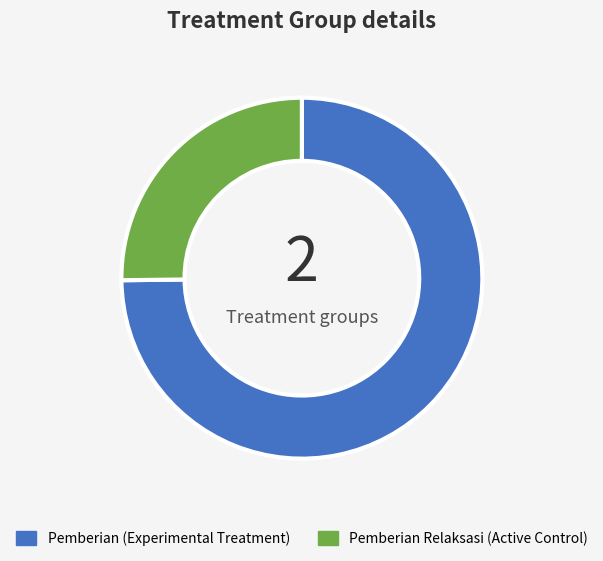

Is the sum of Pemberian Relaksasi (Active Control) and Pemberian (Experimental Treatment) greater than half?

Yes